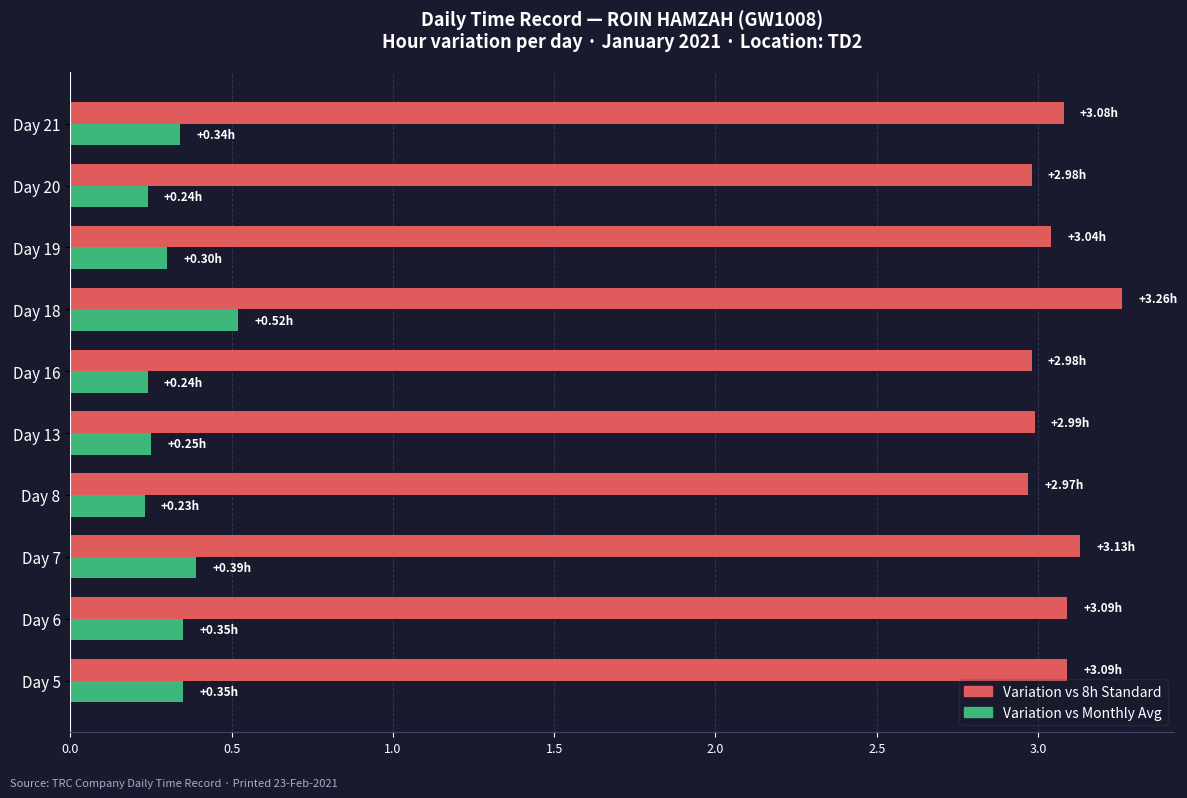

List the series in order of their overall mean, highest first.

Variation vs 8h Standard, Variation vs Monthly Avg